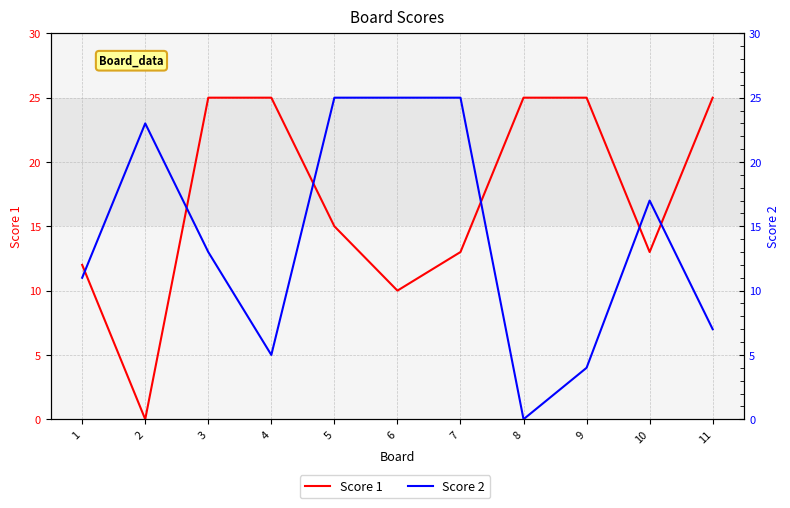

Reading right to left, extract all data points from this chart.

Score 1: 11=25	10=13	9=25	8=25	7=13	6=10	5=15	4=25	3=25	2=0	1=12
Score 2: 11=7	10=17	9=4	8=0	7=25	6=25	5=25	4=5	3=13	2=23	1=11